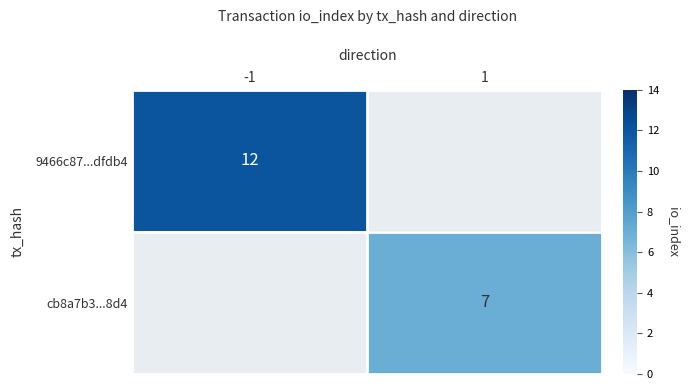

Is it true that cb8a7b3...8d4 equals 3 at 1?

False